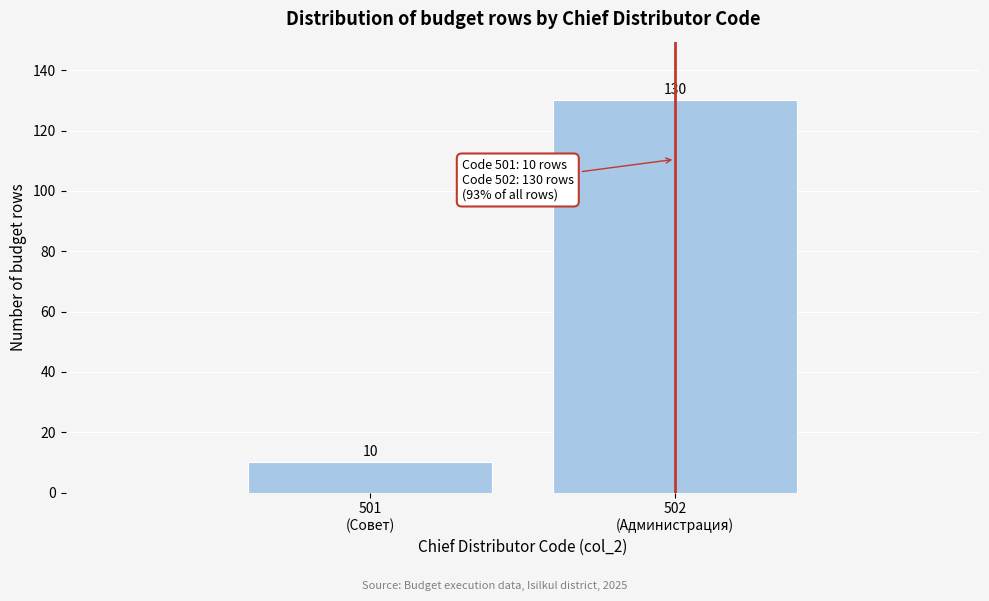

Reading left to right, transcribe all the data shown in this chart.

10	130